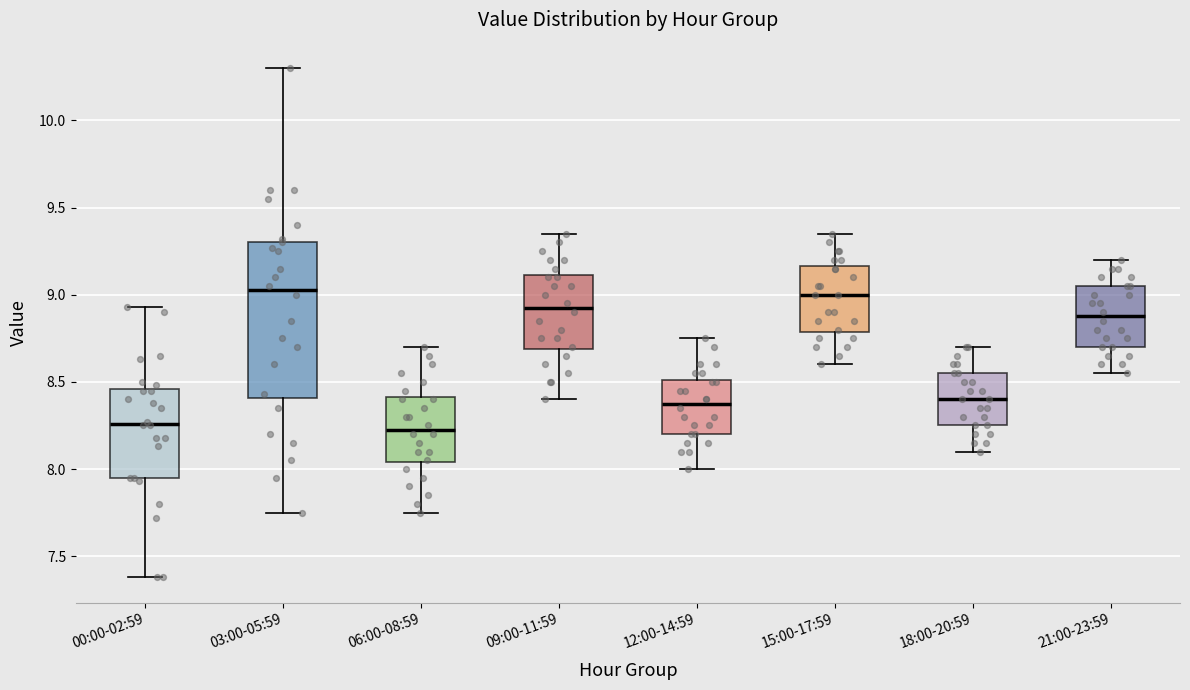

Reading left to right, transcribe this box plot: for each box, give where its median line is, the range the box spans, and where its two whiskers end, as read against the y-axis. The values are not printed on the chart, so give them approximately, as read against the axis.

00:00-02:59: median 8.25, box 7.95 to 8.45, whiskers 7.40 to 8.95
03:00-05:59: median 9.05, box 8.40 to 9.30, whiskers 7.75 to 10.30
06:00-08:59: median 8.25, box 8.05 to 8.40, whiskers 7.75 to 8.70
09:00-11:59: median 8.95, box 8.70 to 9.10, whiskers 8.40 to 9.35
12:00-14:59: median 8.40, box 8.20 to 8.50, whiskers 8.00 to 8.75
15:00-17:59: median 9.00, box 8.80 to 9.15, whiskers 8.60 to 9.35
18:00-20:59: median 8.40, box 8.25 to 8.55, whiskers 8.10 to 8.70
21:00-23:59: median 8.90, box 8.70 to 9.05, whiskers 8.55 to 9.20